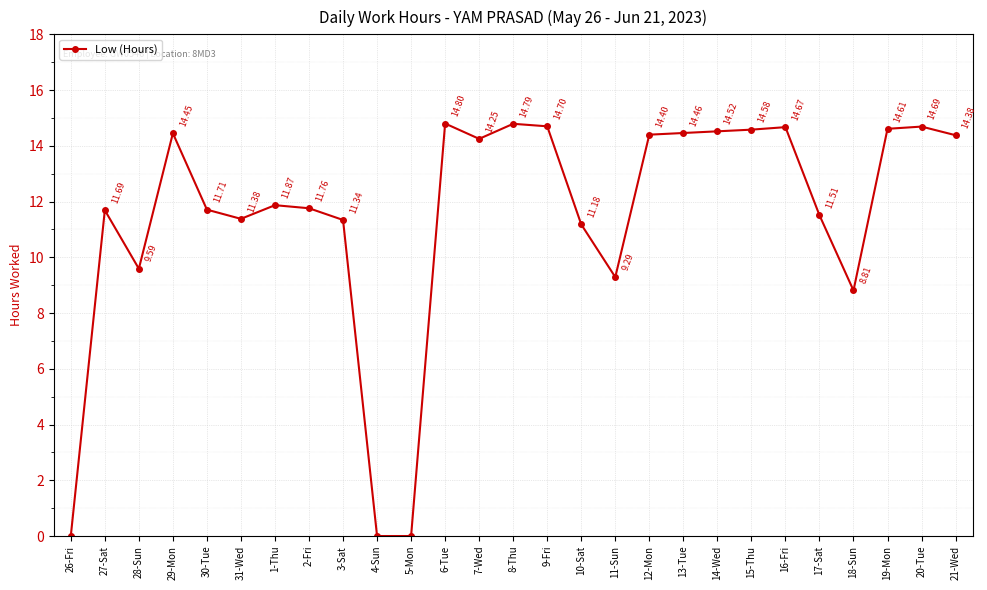

True or false: there are more than 0 points higher than both neighbors.

True